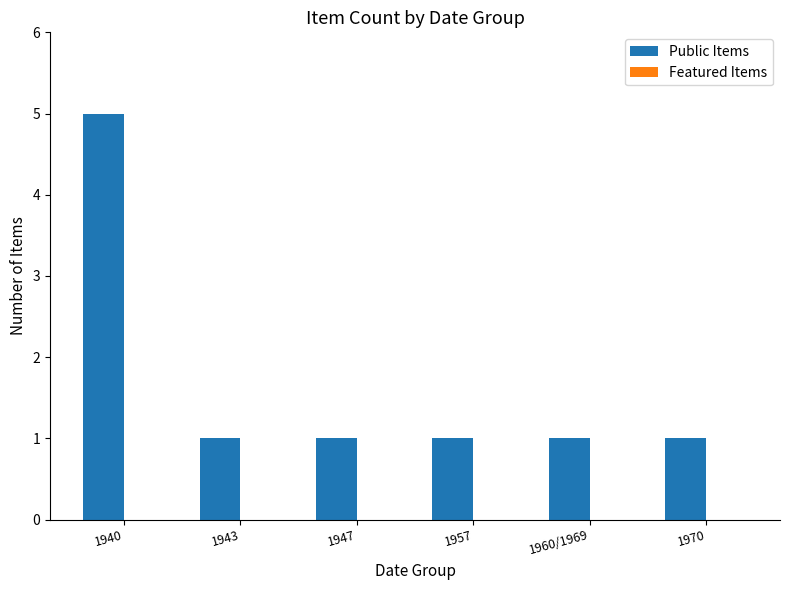

What is the label of the 4th bar from the left?

1957